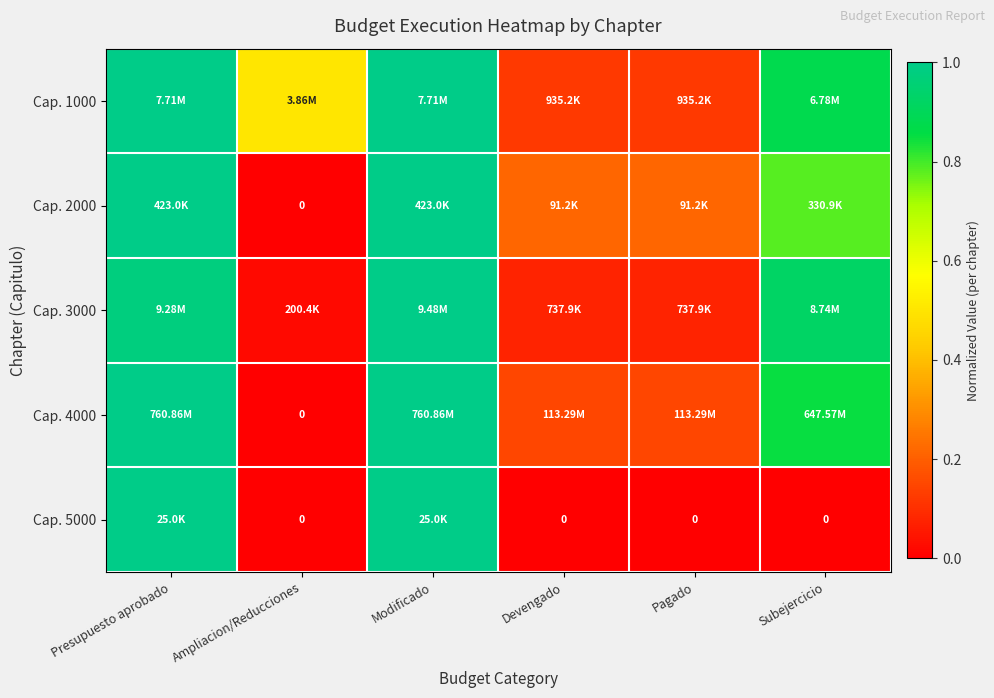

Rank the categories by Cap. 3000 value from lowest to highest.

Ampliacion/Reducciones, Devengado, Pagado, Subejercicio, Presupuesto aprobado, Modificado